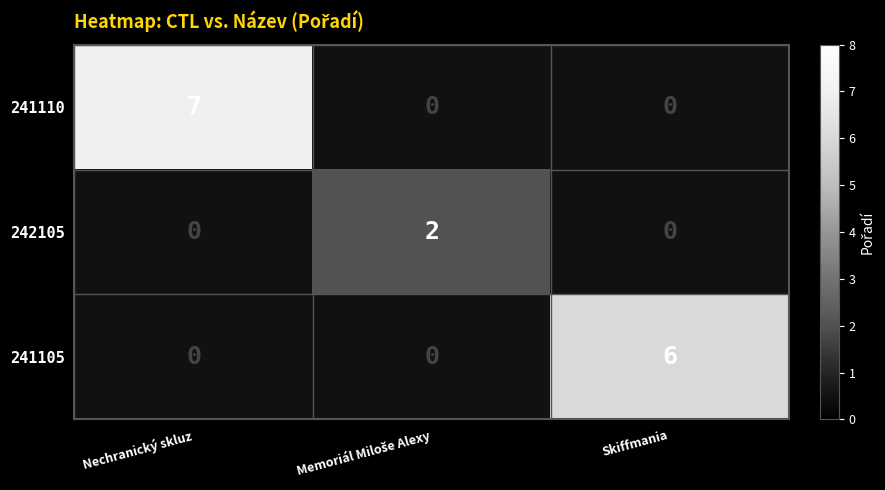

Reading left to right, what are all the values shown in this chart?

241110: 7	0	0
242105: 0	2	0
241105: 0	0	6